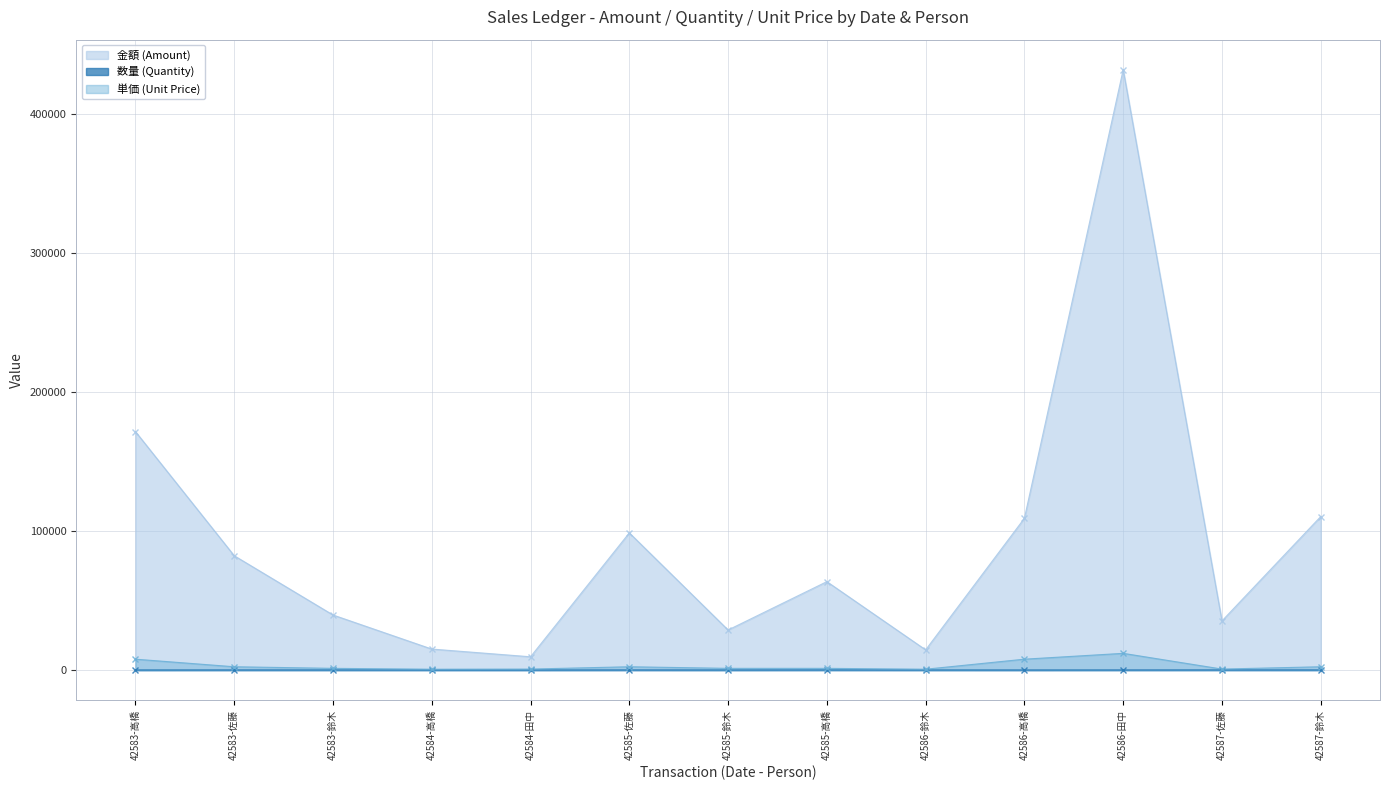

True or false: 数量 (Quantity) and 単価 (Unit Price) intersect in this chart.

False